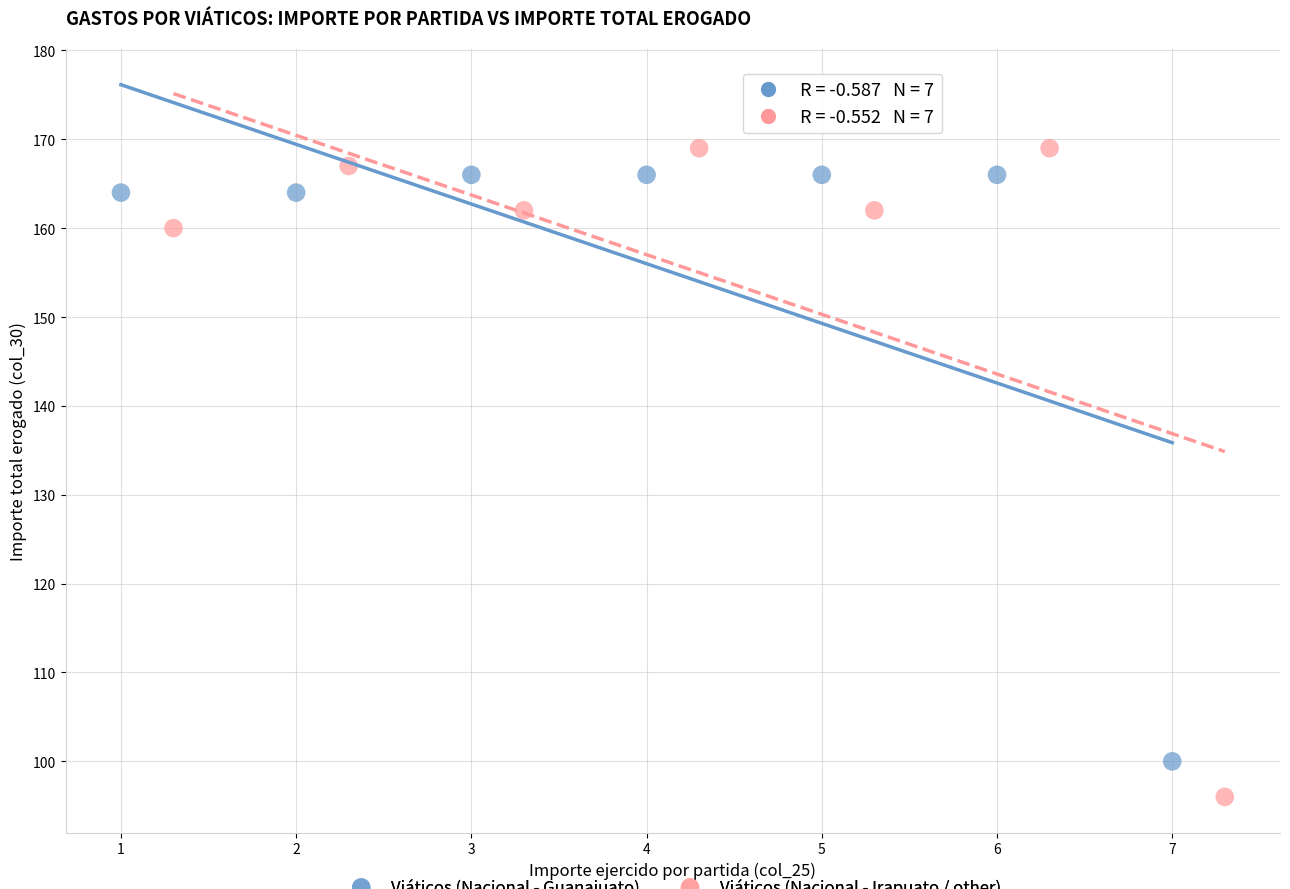

Which series reaches the minimum Y coordinate?

Viáticos (Nacional - Irapuato / other)